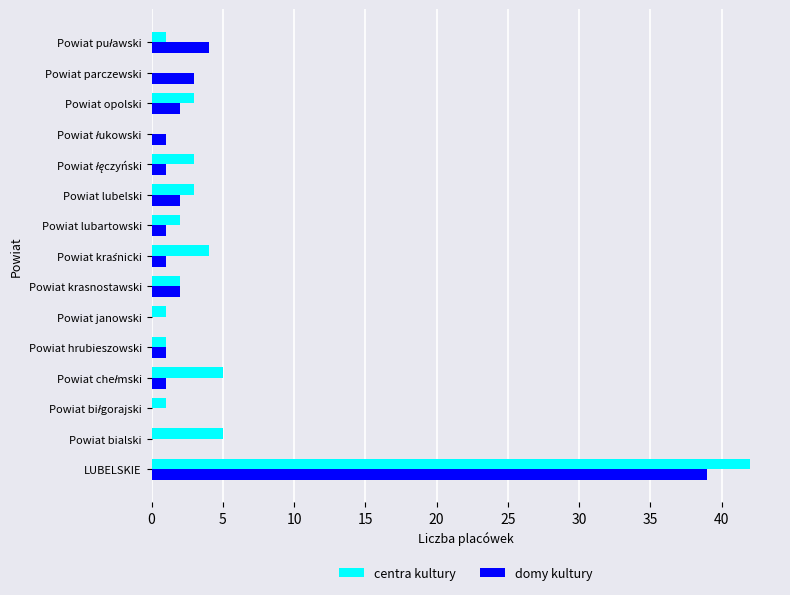

What is the sum of all centra kultury values?

73